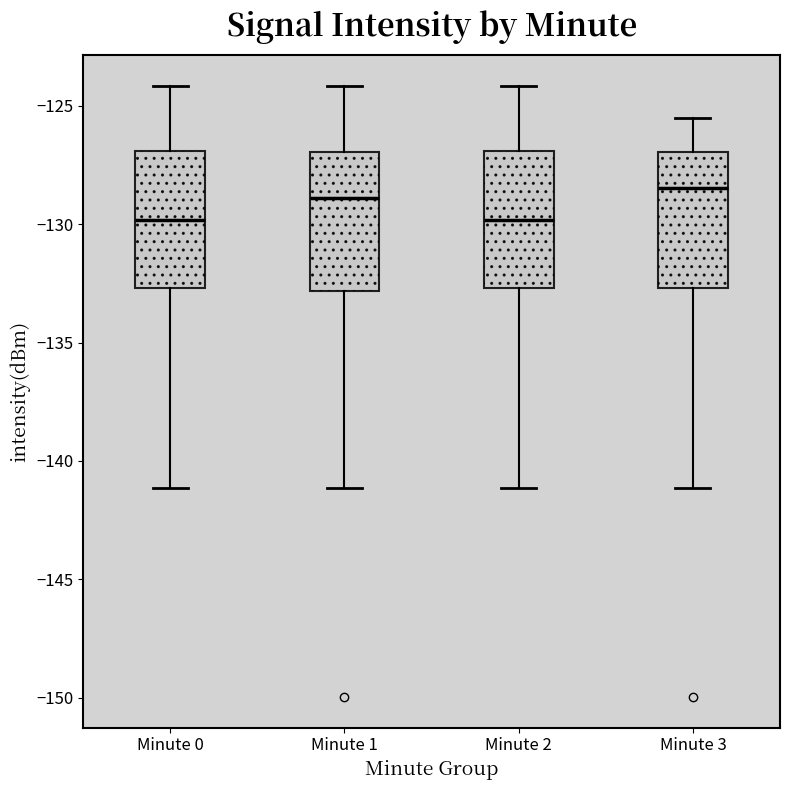

Reading left to right, transcribe this box plot: for each box, give where its median line is, the range the box spans, and where its two whiskers end, as read against the y-axis. The values are not printed on the chart, so give them approximately, as read against the axis.

Minute 0: median -130.0, box -132.5 to -127.0, whiskers -141.0 to -124.0
Minute 1: median -129.0, box -133.0 to -127.0, whiskers -141.0 to -124.0
Minute 2: median -130.0, box -132.5 to -127.0, whiskers -141.0 to -124.0
Minute 3: median -128.5, box -132.5 to -127.0, whiskers -141.0 to -125.5